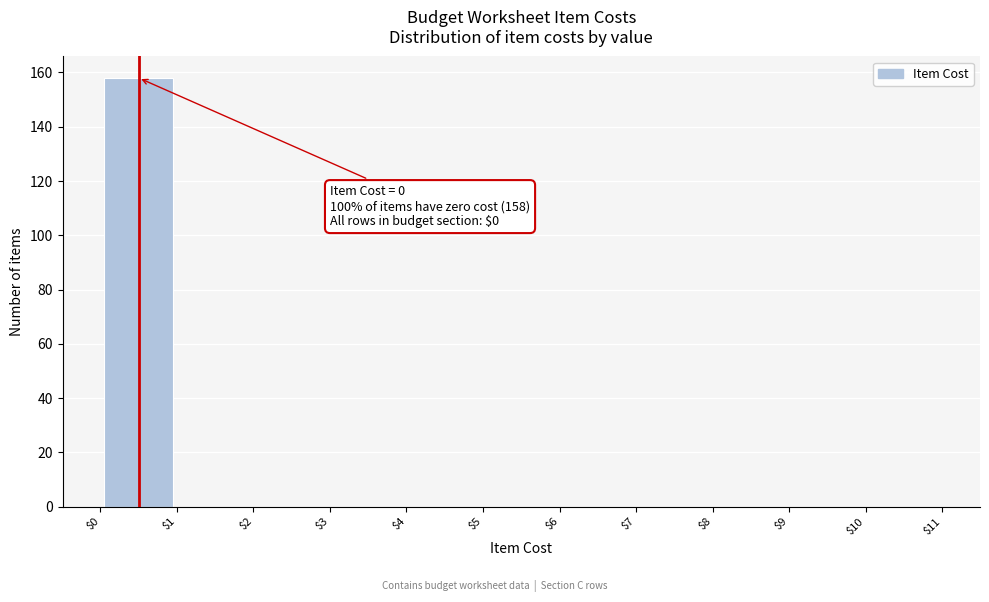

Which range on the x-axis has the tallest bar?

$0 to $1